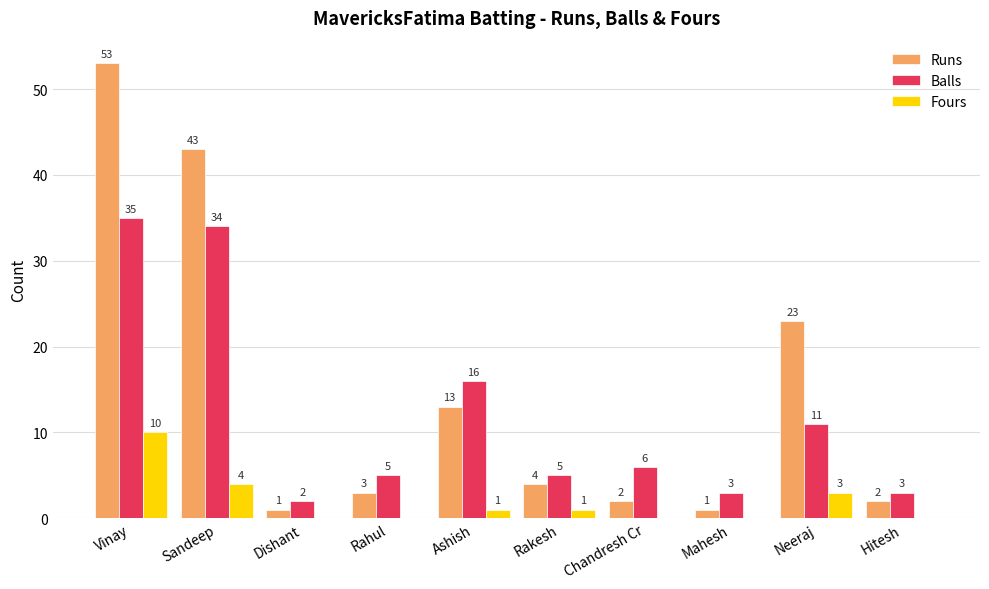

Which series has the widest spread of values?

Runs